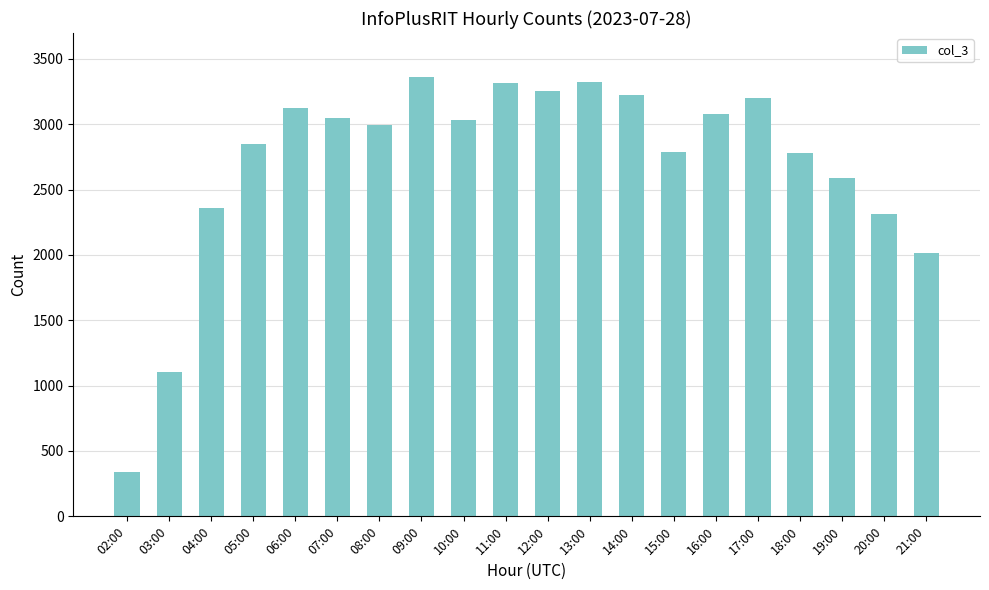

Count the number of data series in this chart.

1